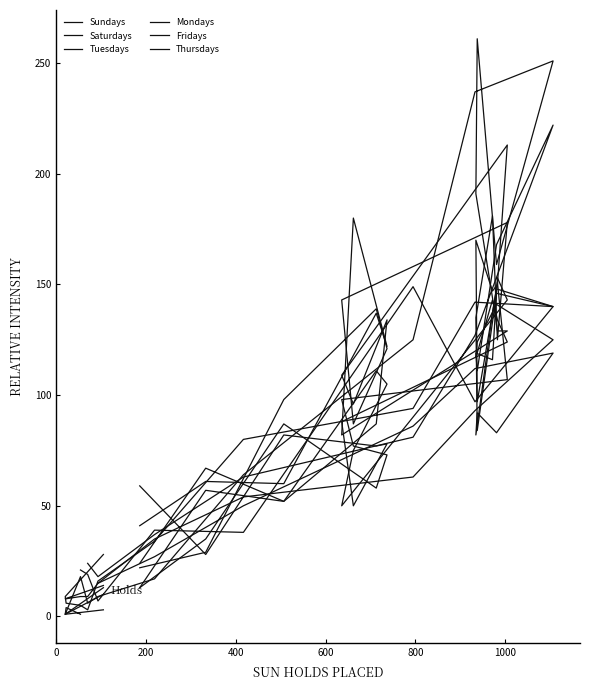

How many lines are shown in the chart?

6